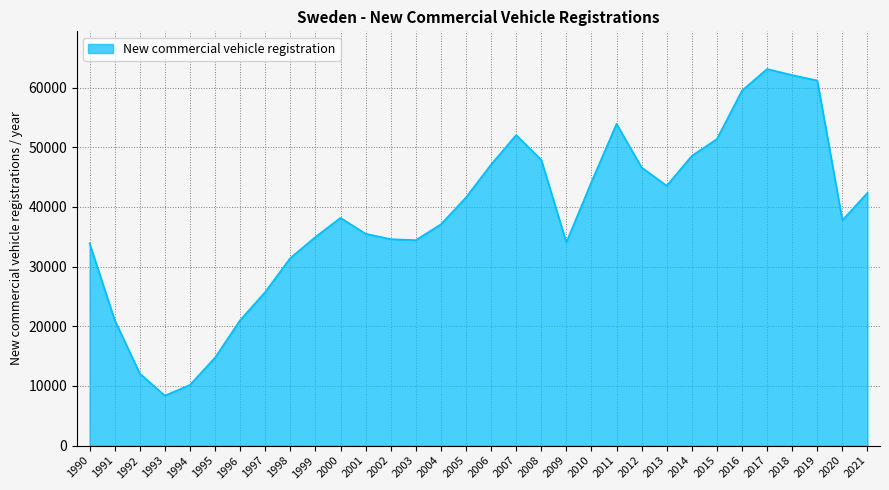

What is the ratio of the value at 1996 to the value at 2013?

0.5